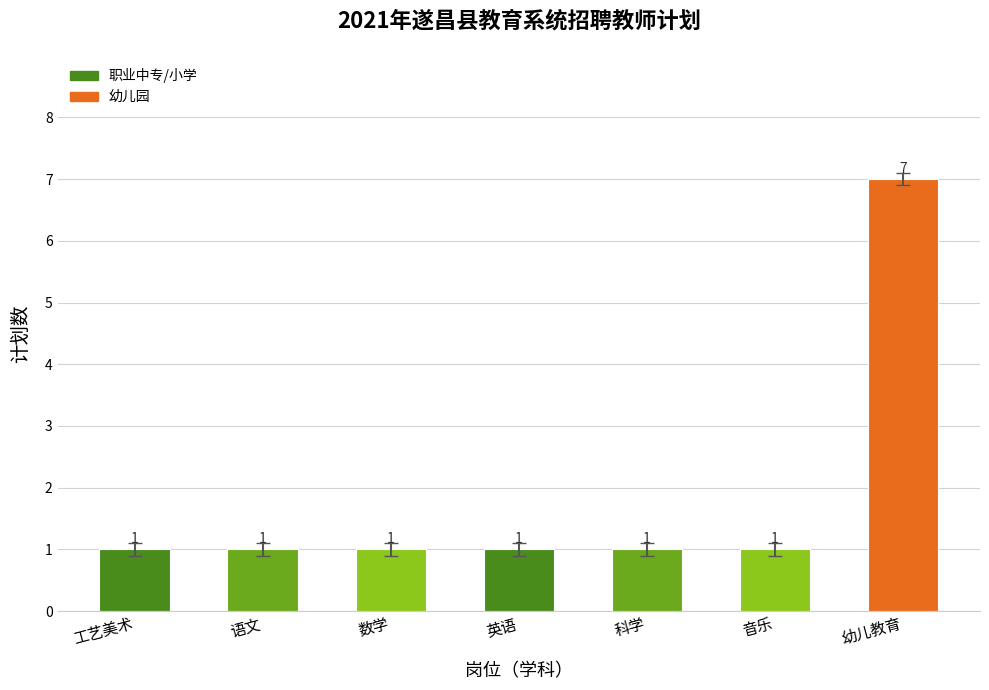

What is the minimum value shown in the chart?

1